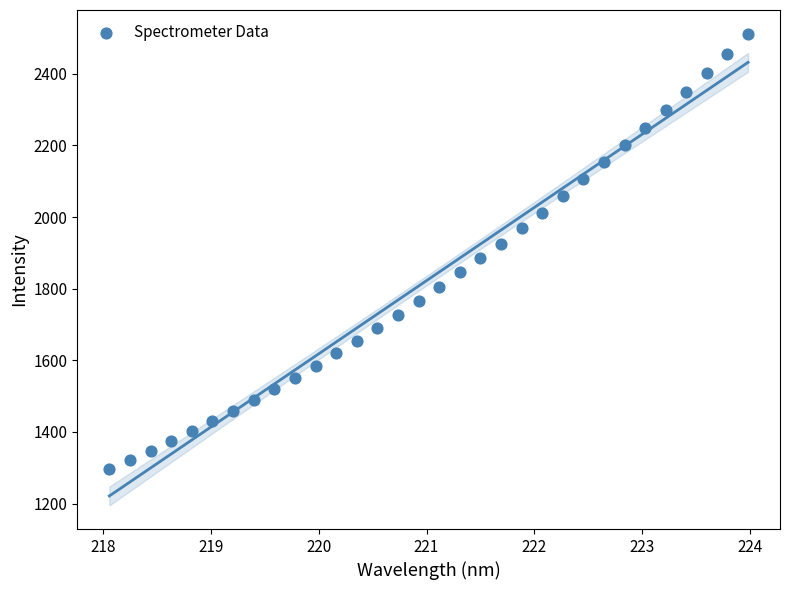

What is the range of Y values (max minus min)?

1214.5